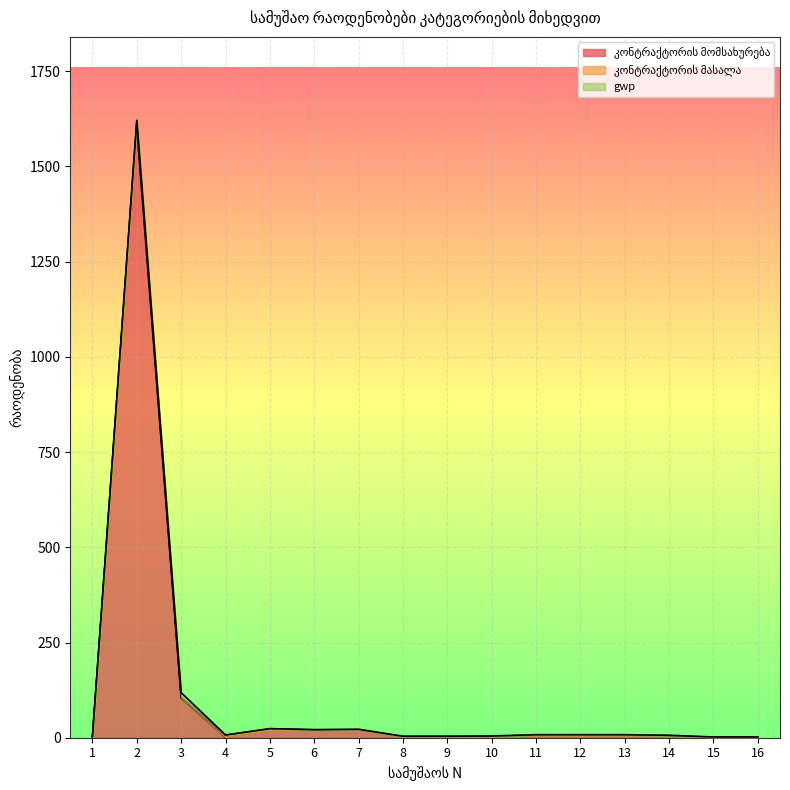

At 9, list the series in order from smallest to largest.

კონტრაქტორის მასალა, gwp, კონტრაქტორის მომსახურება